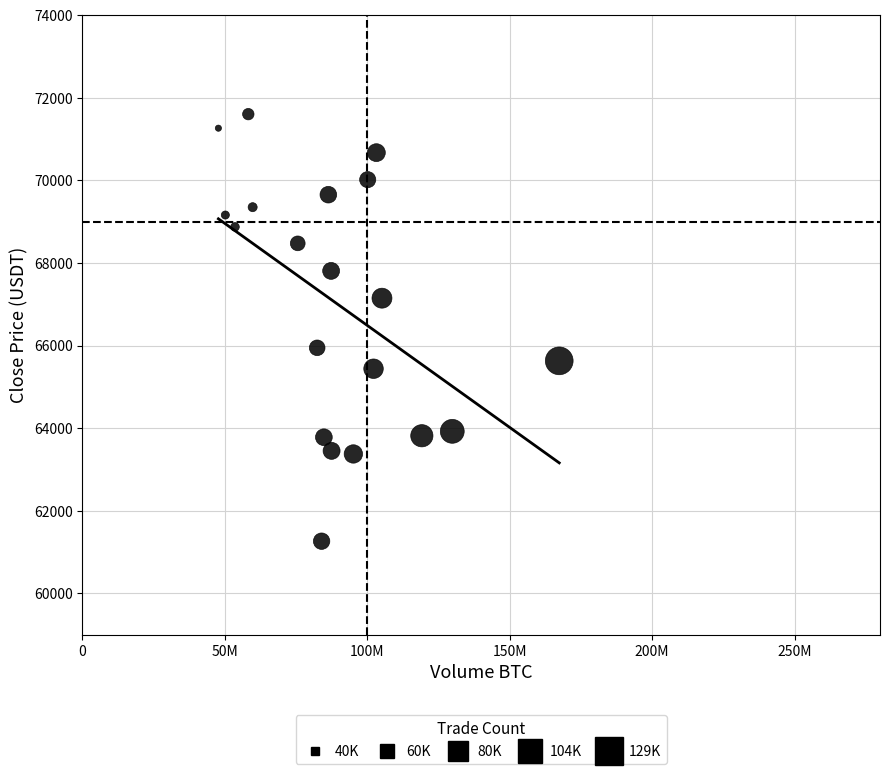

What Y value in the scatter plot is closest to 66433?

65945.1